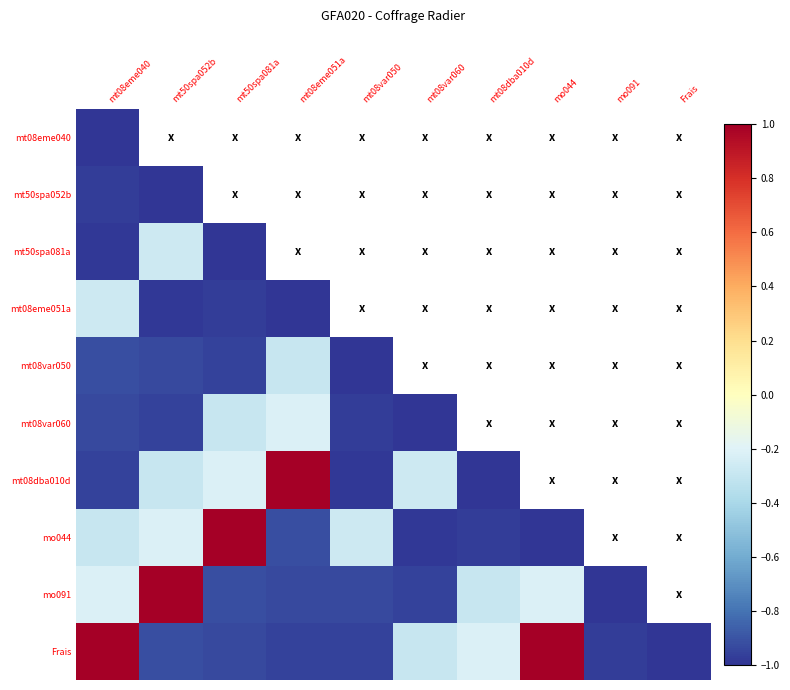

What is the difference between the highest and lowest values at mt08dba010d?

2.0